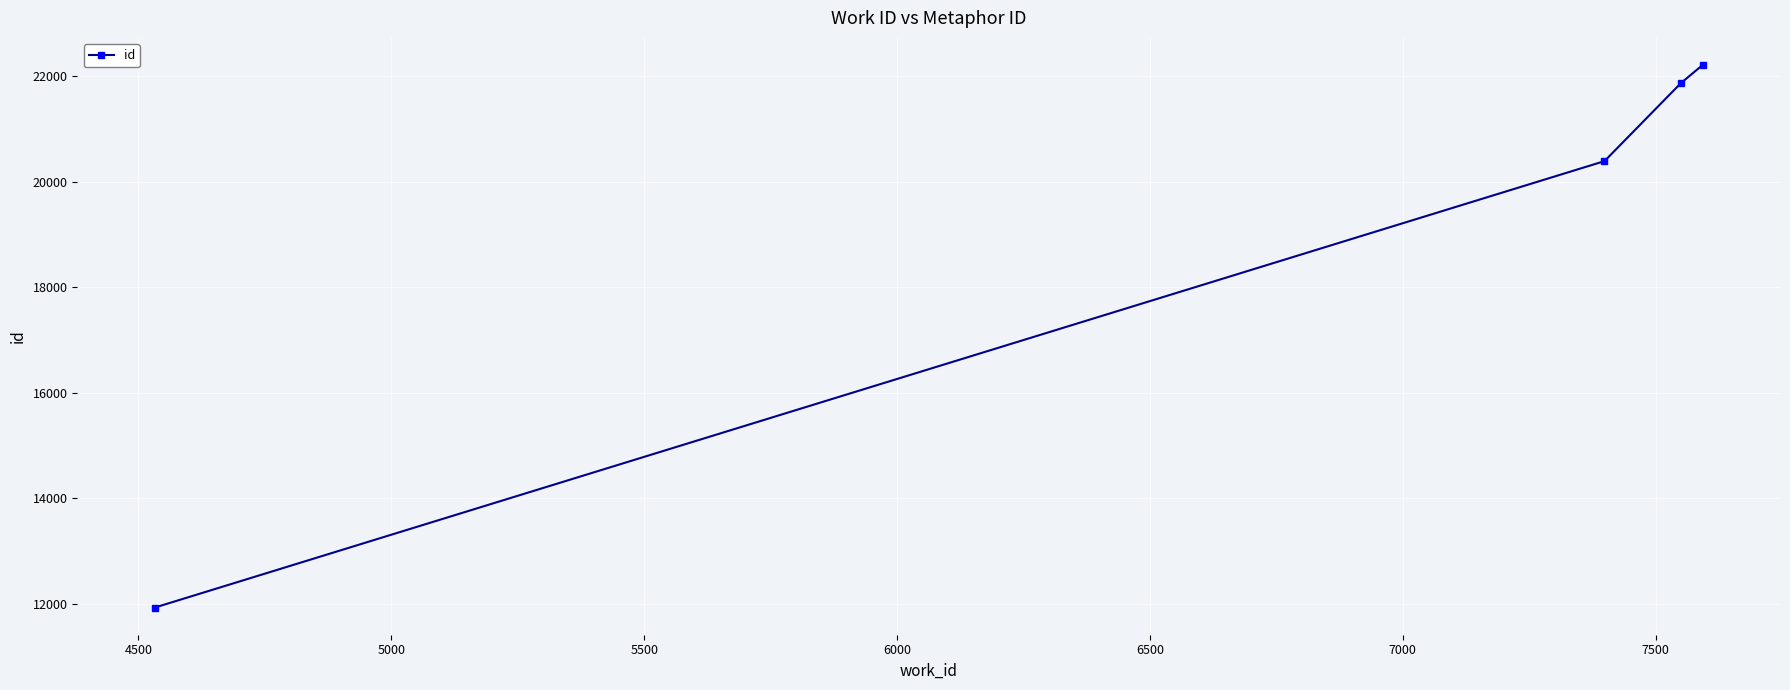

What is the difference between the maximum and second lowest values?

1822